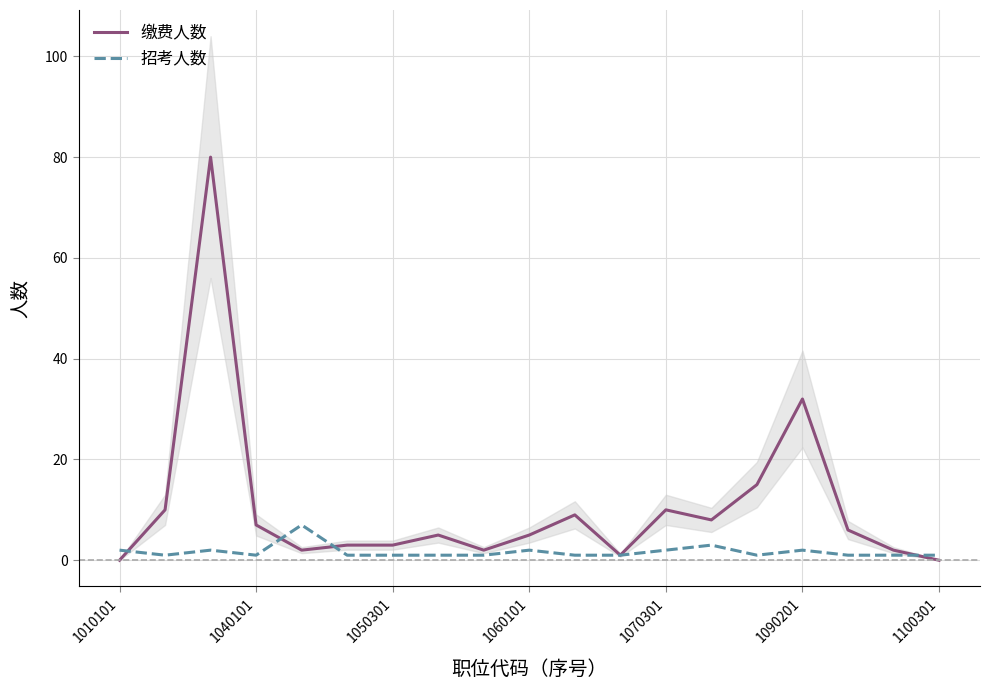

Where is 缴费人数 nearest to the value 40?

1090201